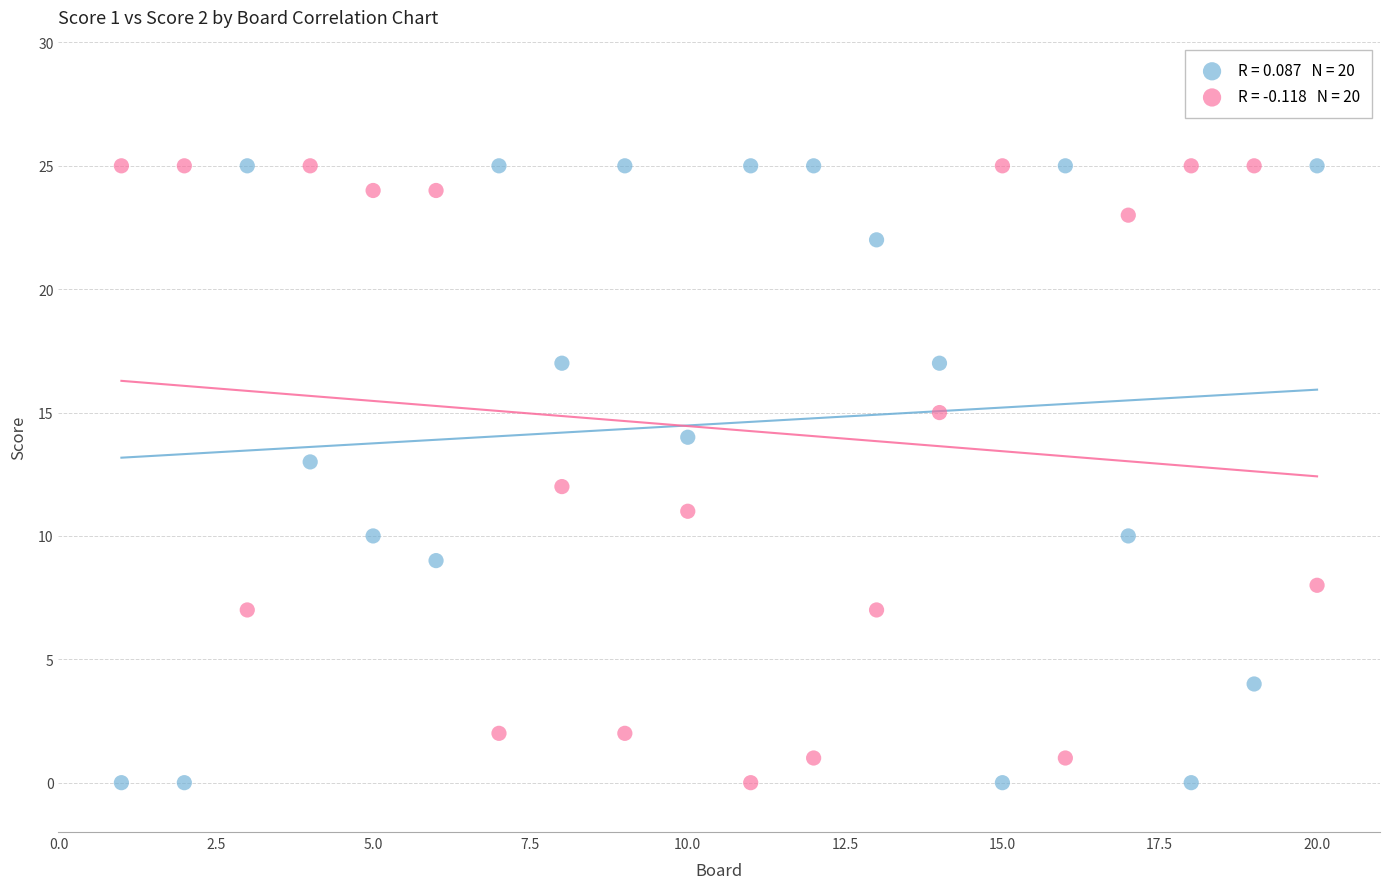

Across all data points, what is the range of X values (max minus min)?

19